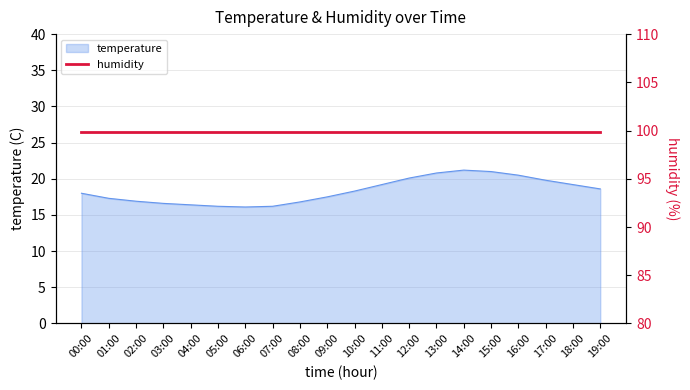

Does the chart have visible grid lines?

Yes